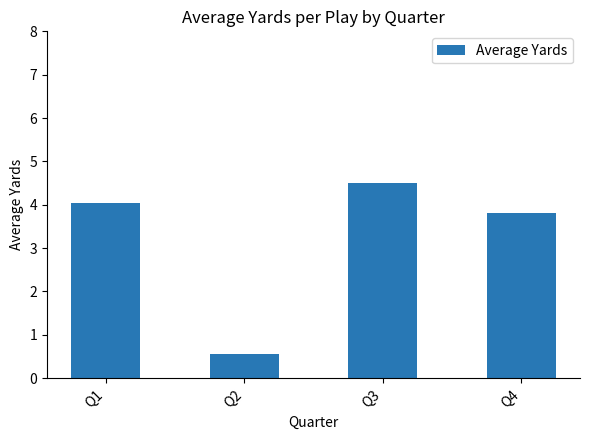

At which label does the data first exceed 4?

Q1